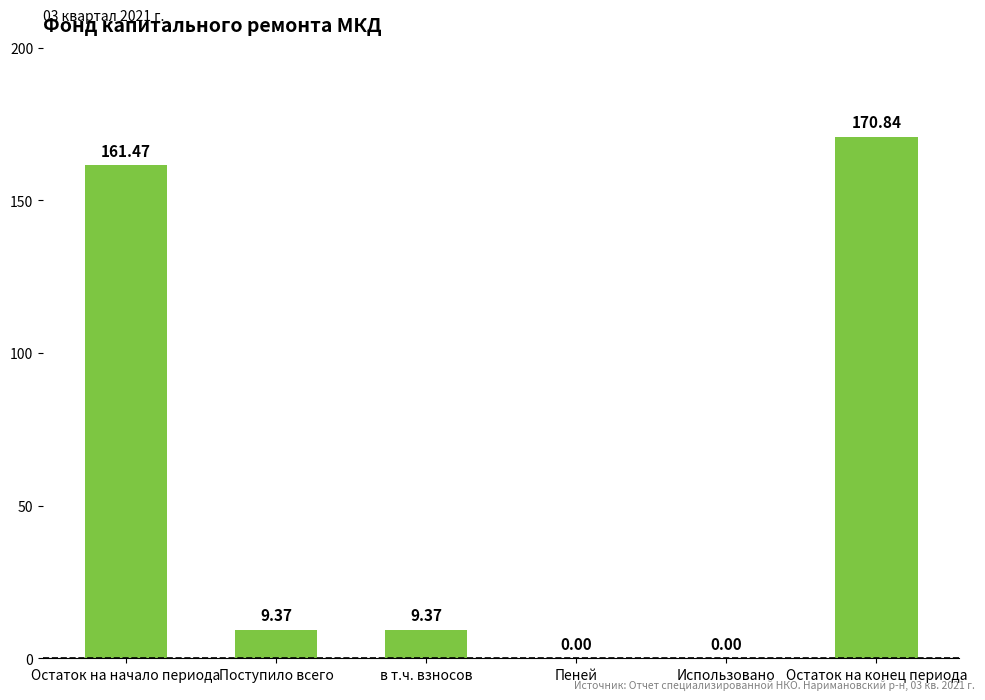

Which category has the highest value across all series?

Остаток на конец периода